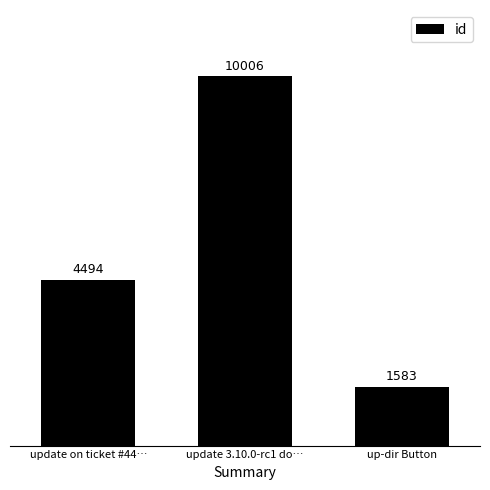

Where is the data nearest to the value 5794?

update on ticket #44…